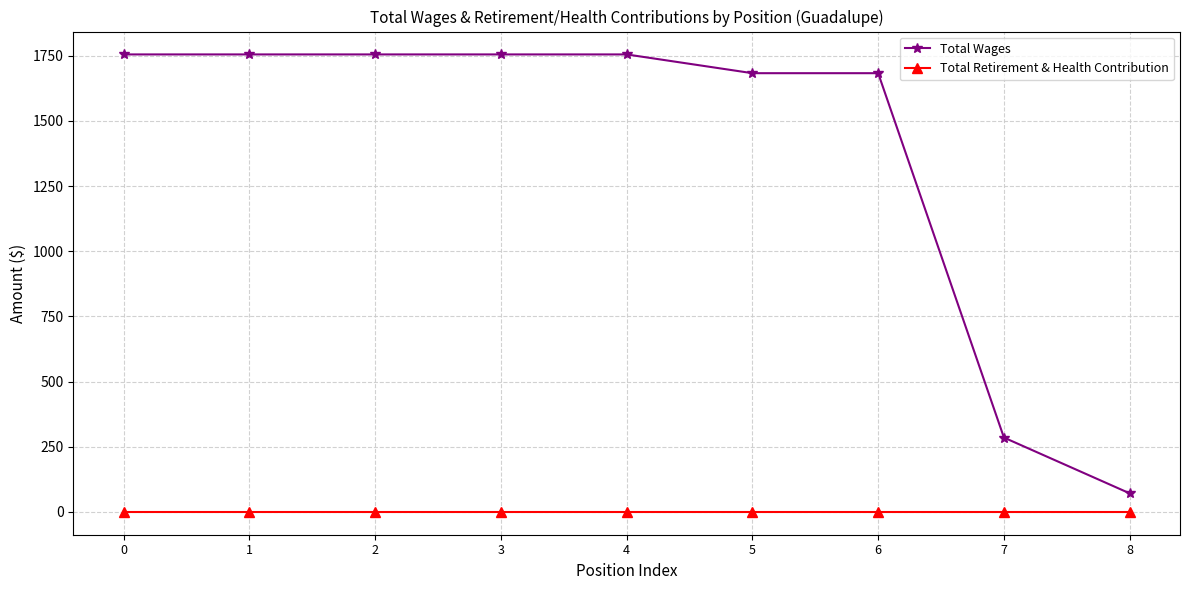

Is it true that Total Wages equals 1683 at 6?

True